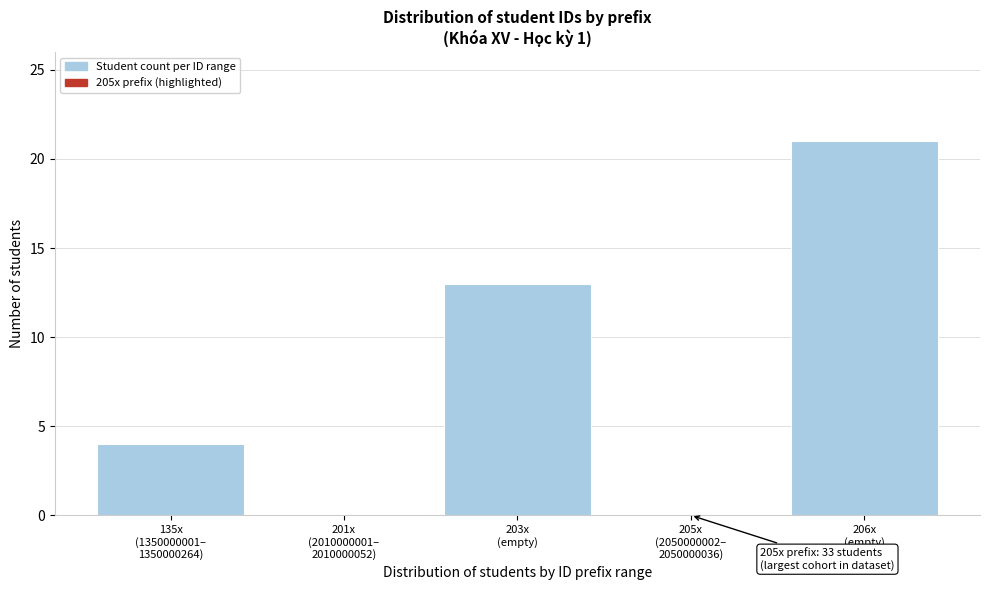

What is the greatest value displayed?

21